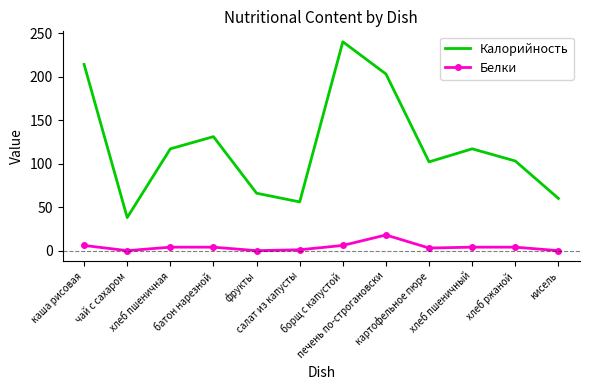

True or false: Калорийность and Белки intersect in this chart.

False